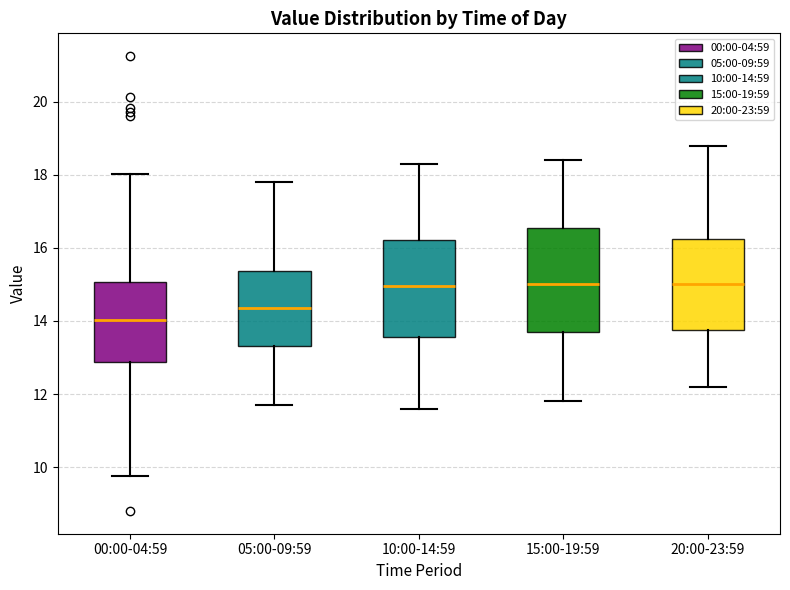

Reading left to right, transcribe this box plot: for each box, give where its median line is, the range the box spans, and where its two whiskers end, as read against the y-axis. The values are not printed on the chart, so give them approximately, as read against the axis.

00:00-04:59: median 14.0, box 12.8 to 15.0, whiskers 9.8 to 18.0
05:00-09:59: median 14.4, box 13.4 to 15.4, whiskers 11.8 to 17.8
10:00-14:59: median 15.0, box 13.6 to 16.2, whiskers 11.6 to 18.4
15:00-19:59: median 15.0, box 13.8 to 16.6, whiskers 11.8 to 18.4
20:00-23:59: median 15.0, box 13.8 to 16.2, whiskers 12.2 to 18.8